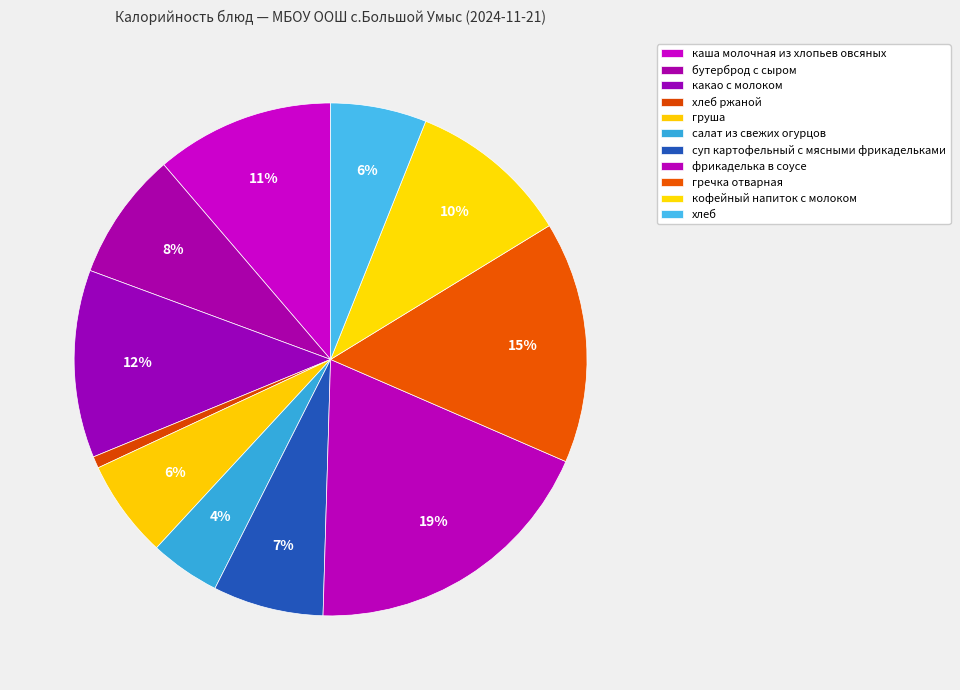

To the nearest percent, what percentage of the pie is фрикаделька в соусе?

19%